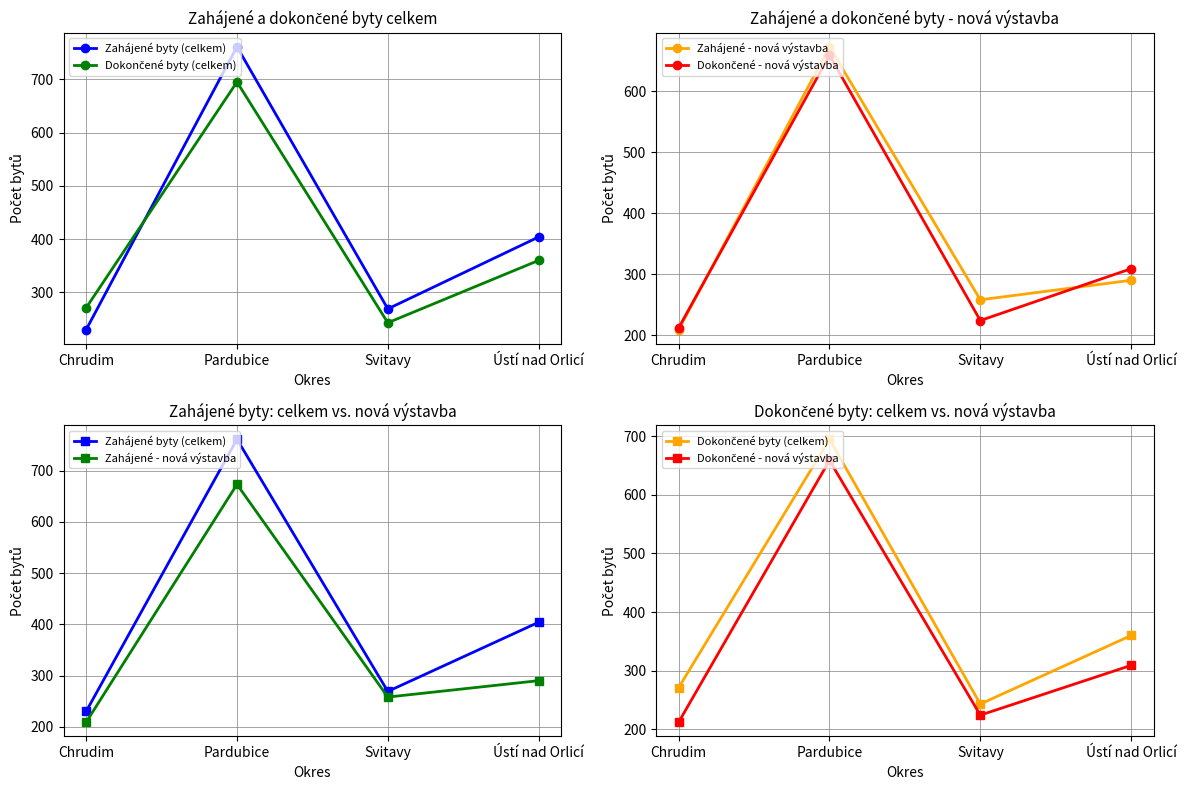

How many interior local peaks does the Zahájené byty (celkem) series have?

1